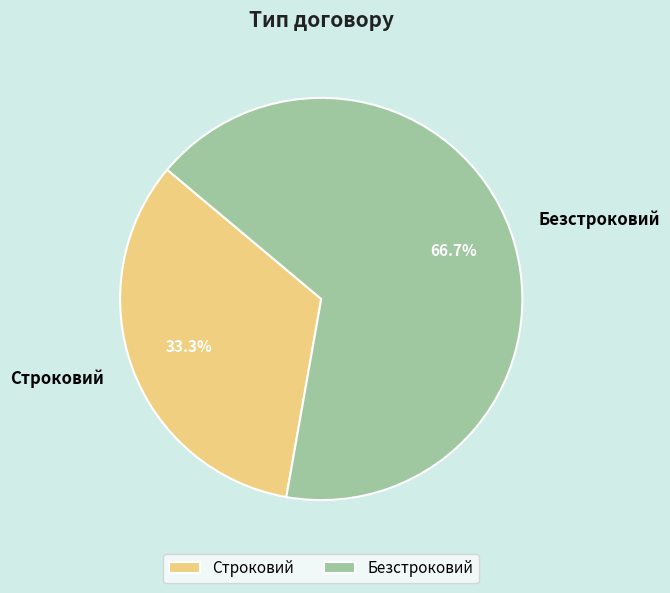

True or false: Строковий accounts for 33% of the total.

True